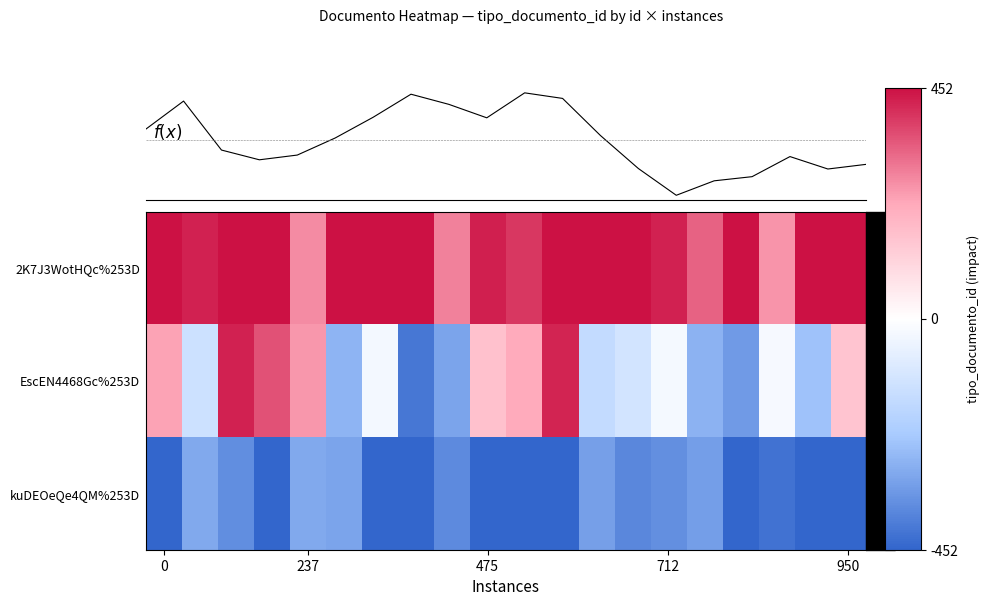

How many data points in EscEN4468Gc%253D are above -27?

9